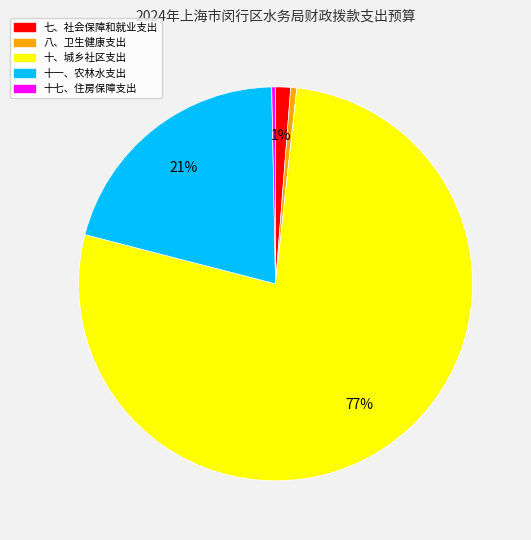

True or false: 七、社会保障和就业支出 accounts for 11% of the total.

False